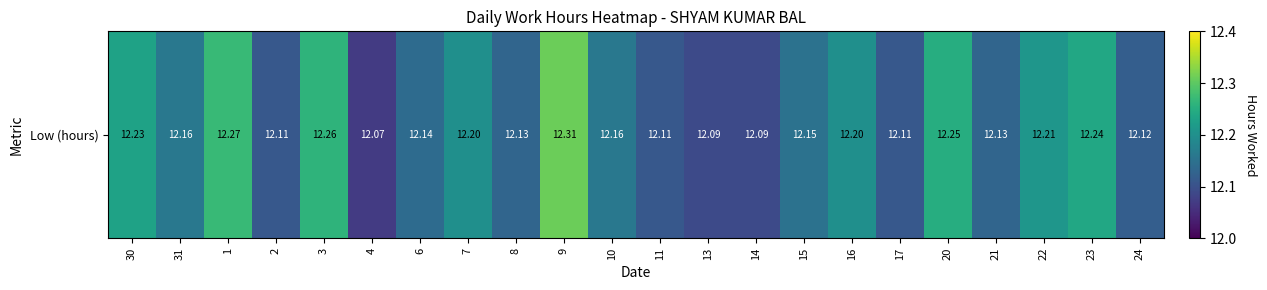

Which category has the lowest value across all series?

4